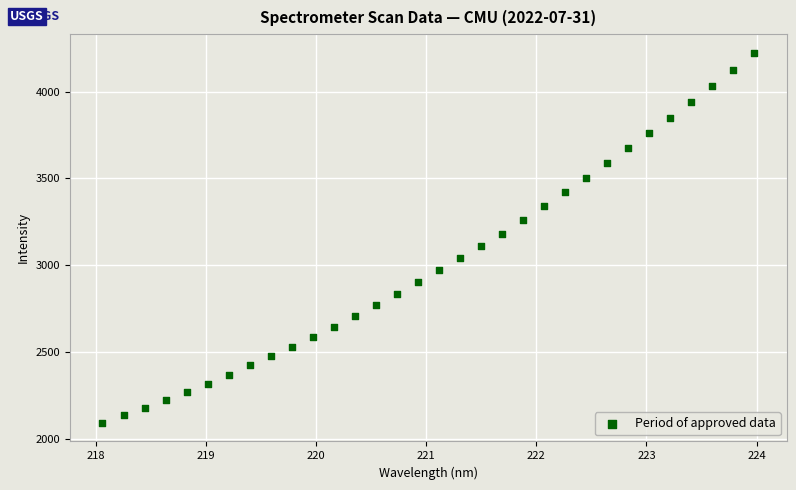

What is the range of Y values (max minus min)?

2128.4